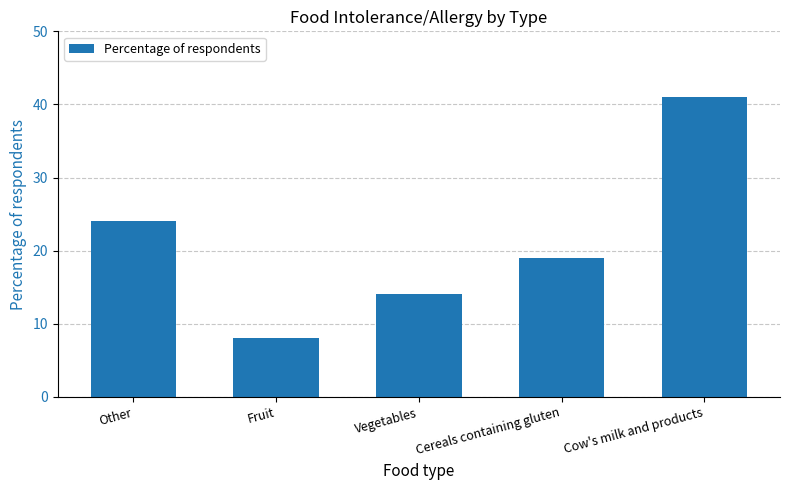

What is the ratio of the value at Vegetables to the value at Cow's milk and products?

0.3